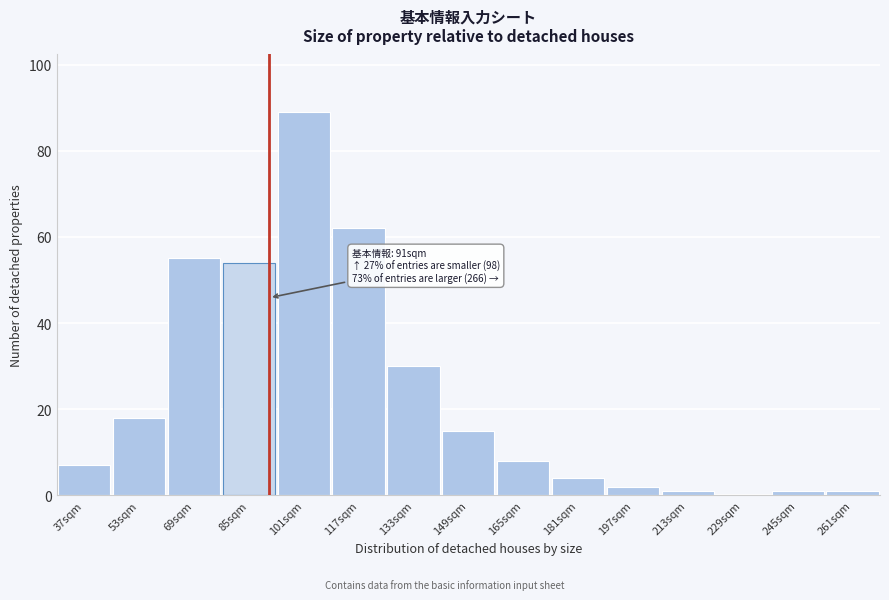

Reading right to left, transcribe all the data shown in this chart.

261sqm=1	245sqm=1	229sqm=0	213sqm=1	197sqm=2	181sqm=4	165sqm=8	149sqm=15	133sqm=30	117sqm=62	101sqm=89	85sqm=54	69sqm=55	53sqm=18	37sqm=7